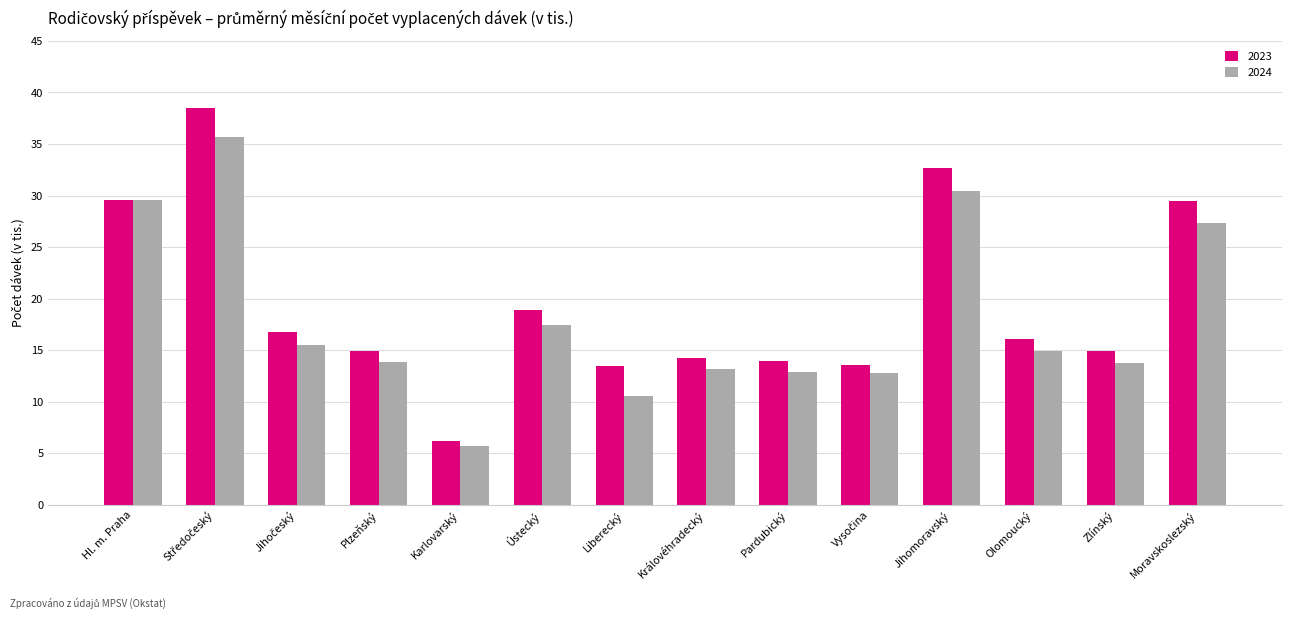

How many groups of bars are there?

14